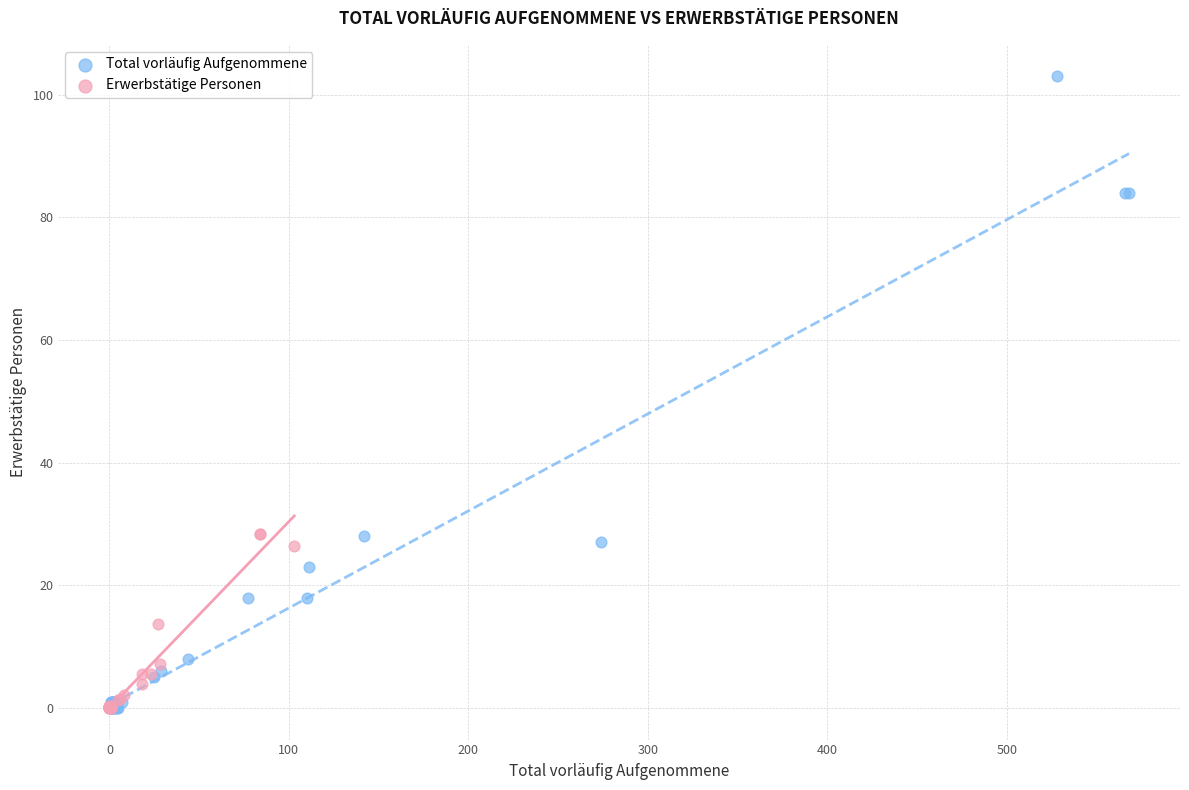

Which series reaches the maximum Y coordinate?

Total vorläufig Aufgenommene